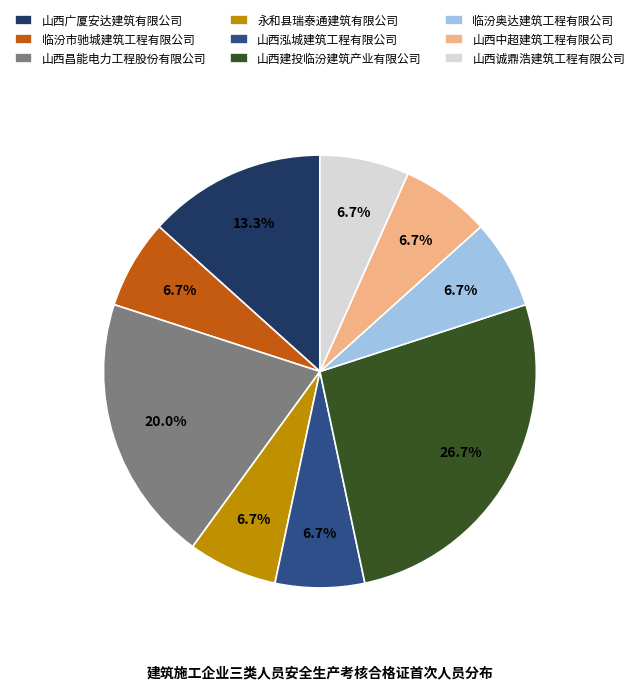

What is the largest slice in the pie chart?

山西建投临汾建筑产业有限公司